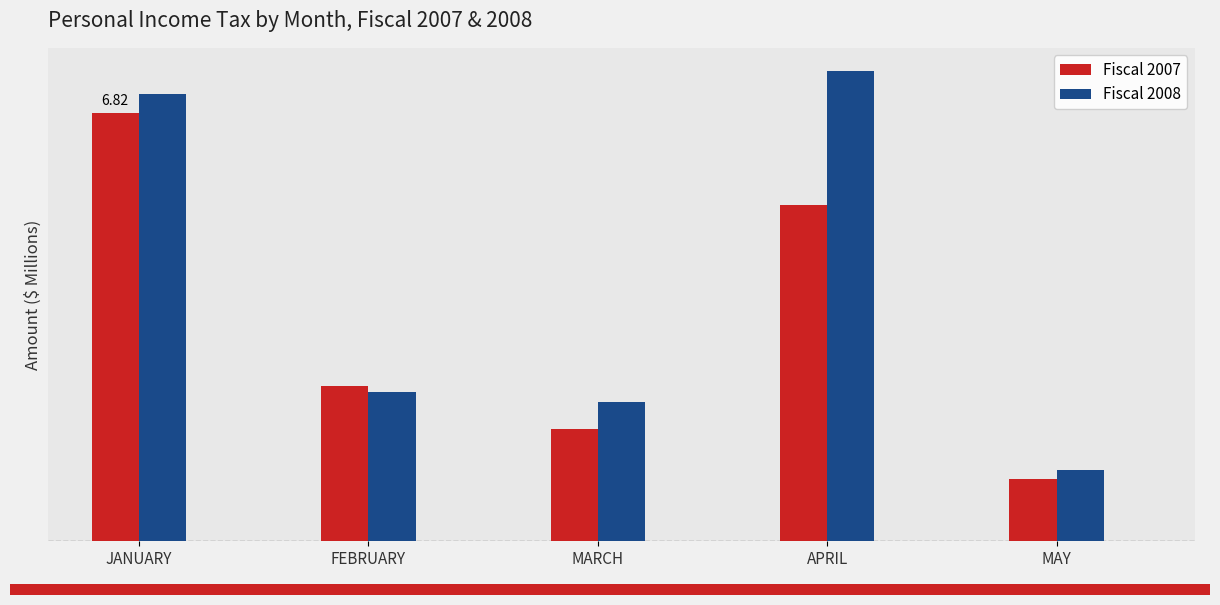

What is the value of the Fiscal 2007 bar at the 1st from the left?

6816.4